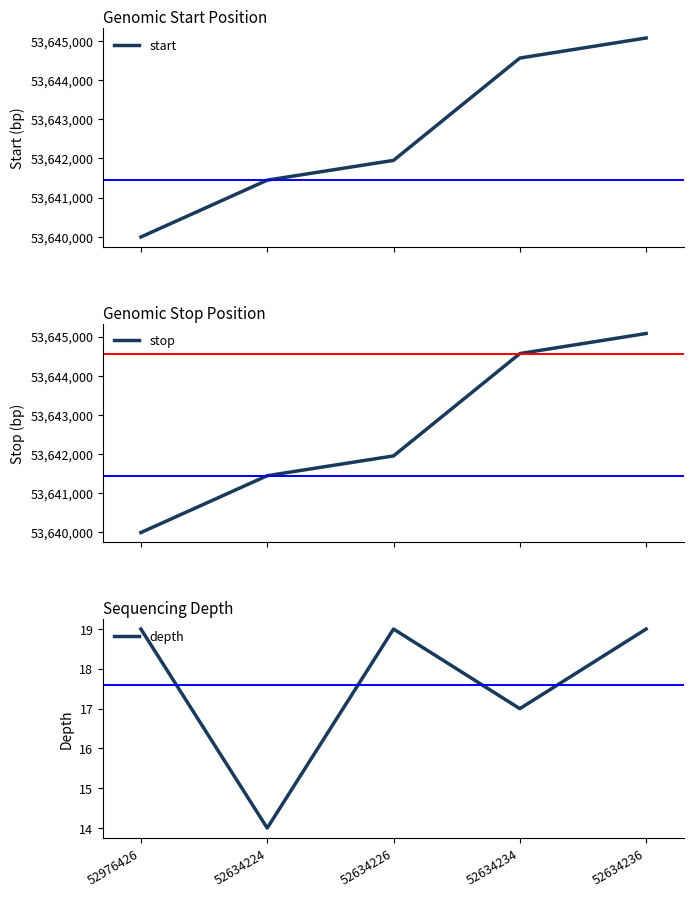

Is it true that depth equals 14 at 52634224?

True